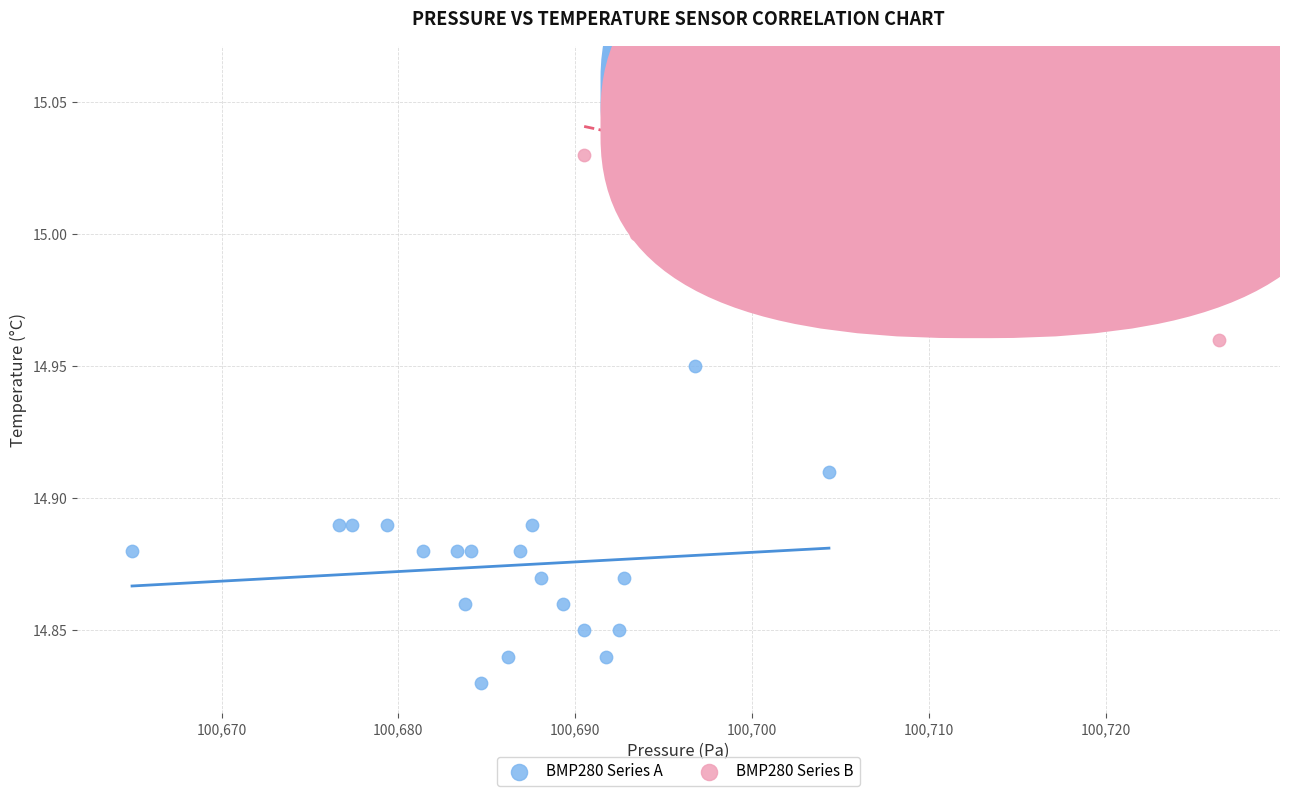

Which series contains the lowest Y value?

BMP280 Series A